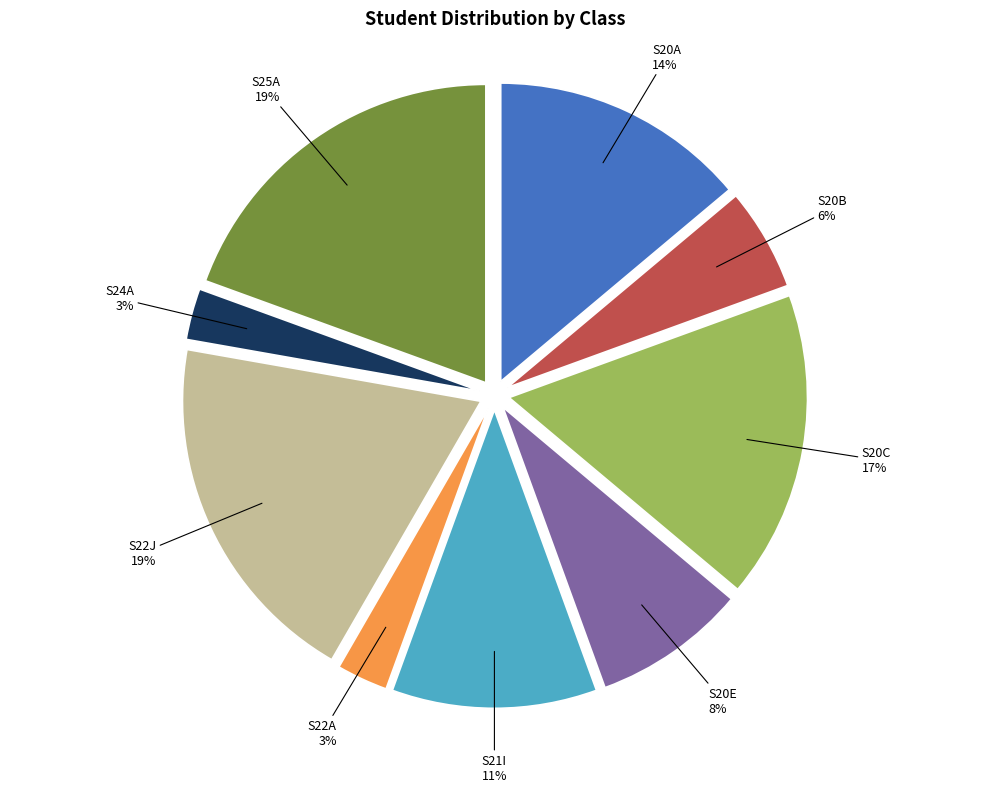

What percentage is the S20A slice, to the nearest percent?

14%